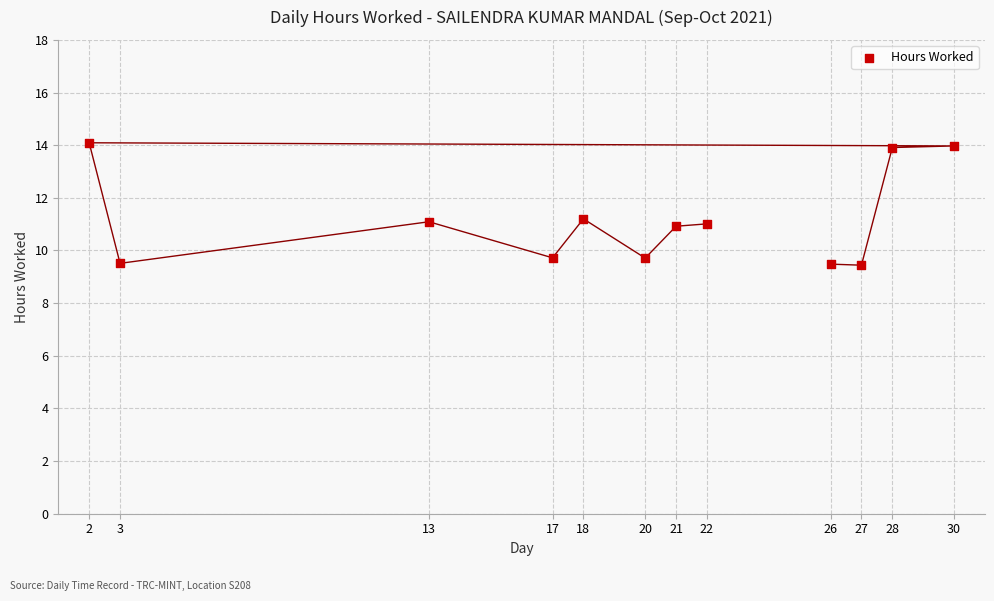

What is the average Y value?

11.2